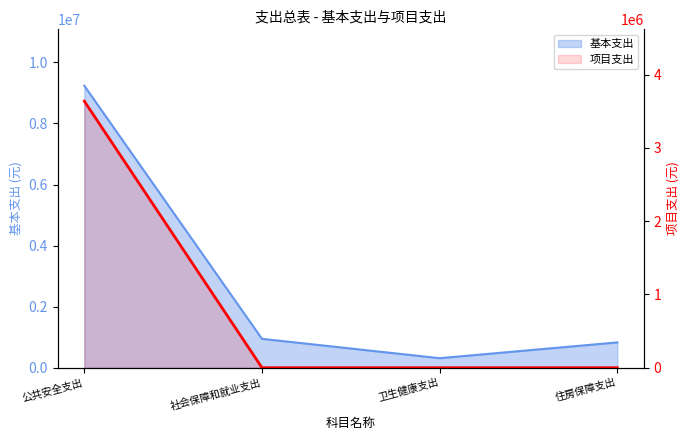

At which label is the value closest to 1818470?

社会保障和就业支出